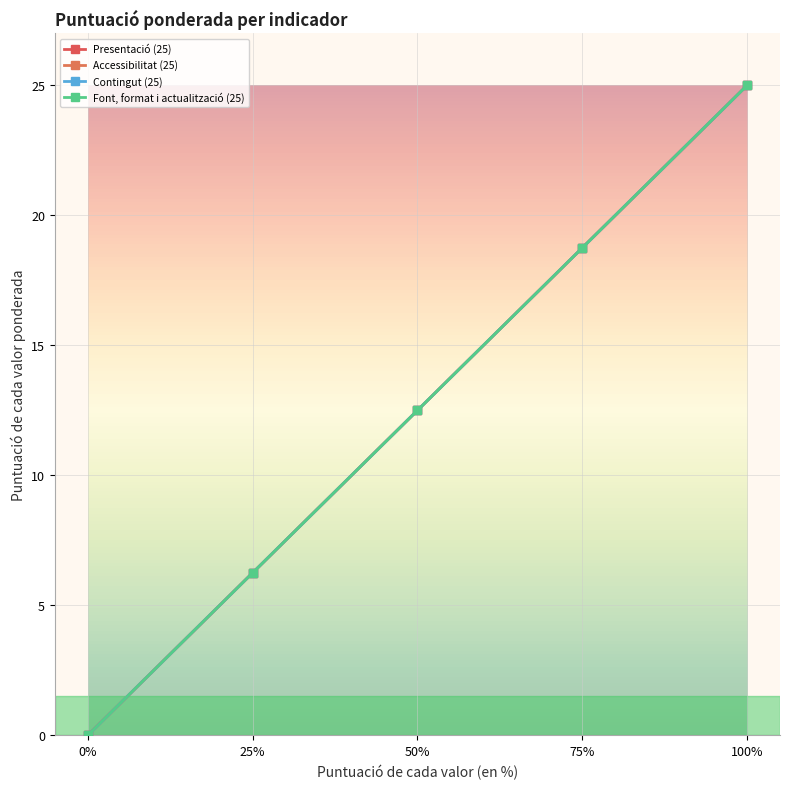

What is the maximum value for Presentació (25)?

25.0